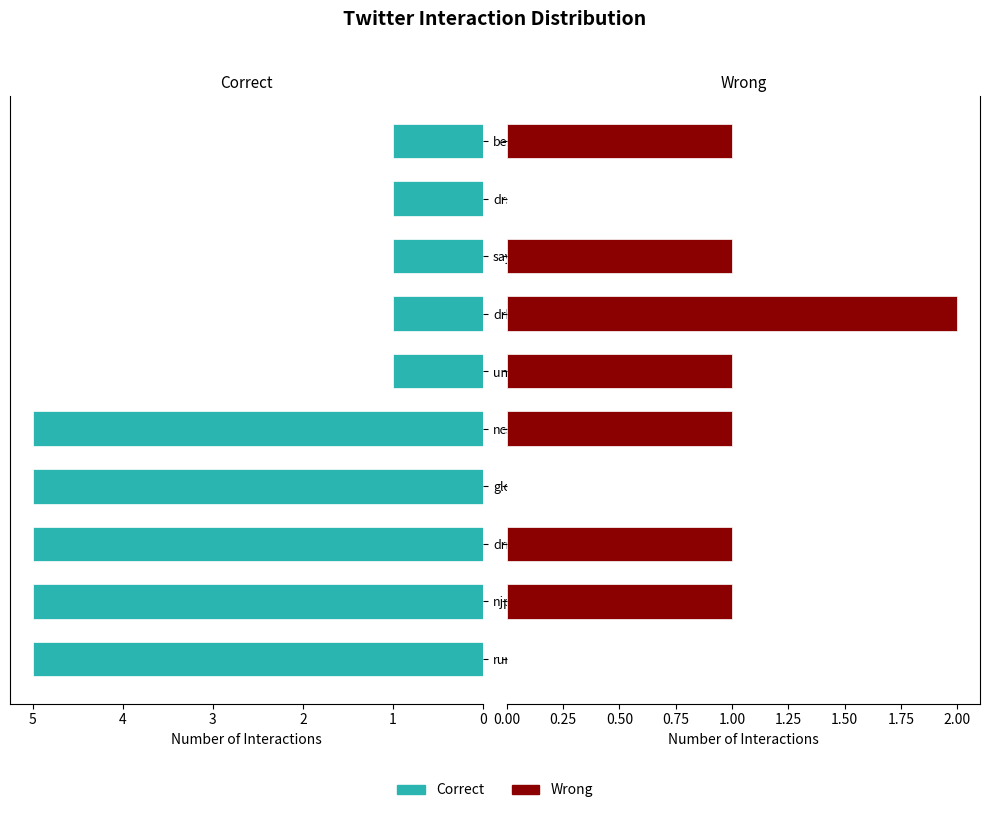

Rank the series at ncsatoday from highest to lowest value.

Correct, Wrong